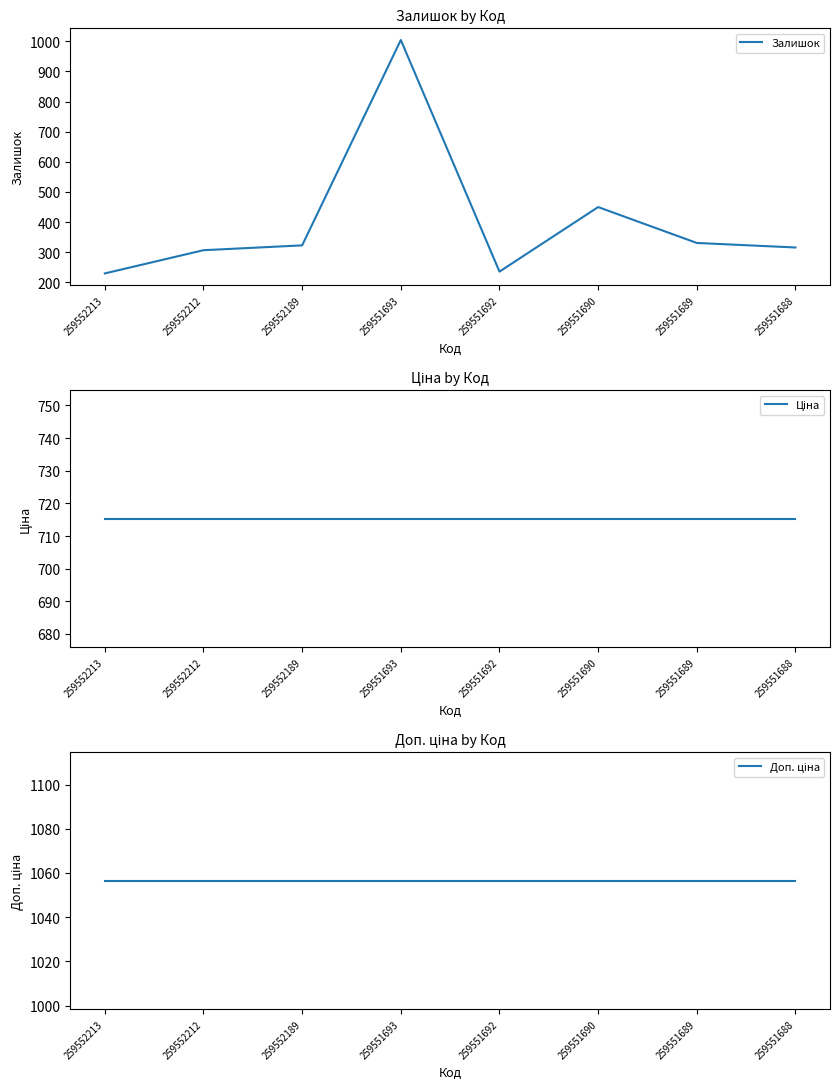

Reading right to left, list all the values displayed in this chart.

Залишок: 259551688=316.0	259551689=331.0	259551690=450.0	259551692=236.0	259551693=1004.0	259552189=323.0	259552212=307.0	259552213=230.0
Ціна: 259551688=715.3	259551689=715.3	259551690=715.3	259551692=715.3	259551693=715.3	259552189=715.3	259552212=715.3	259552213=715.3
Доп. ціна: 259551688=1056.5	259551689=1056.5	259551690=1056.5	259551692=1056.5	259551693=1056.5	259552189=1056.5	259552212=1056.5	259552213=1056.5